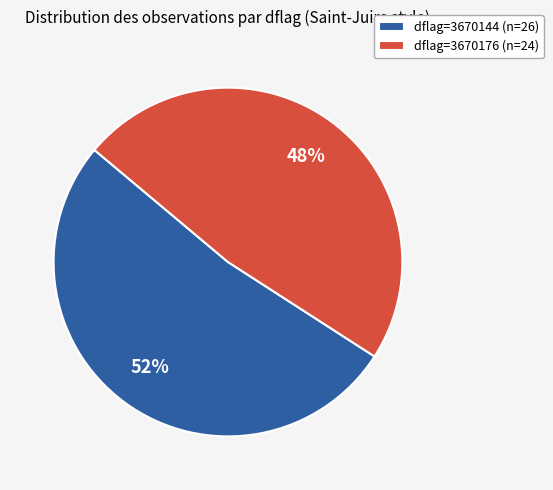

Which slice represents more than half of the pie?

dflag=3670144 (n=26)